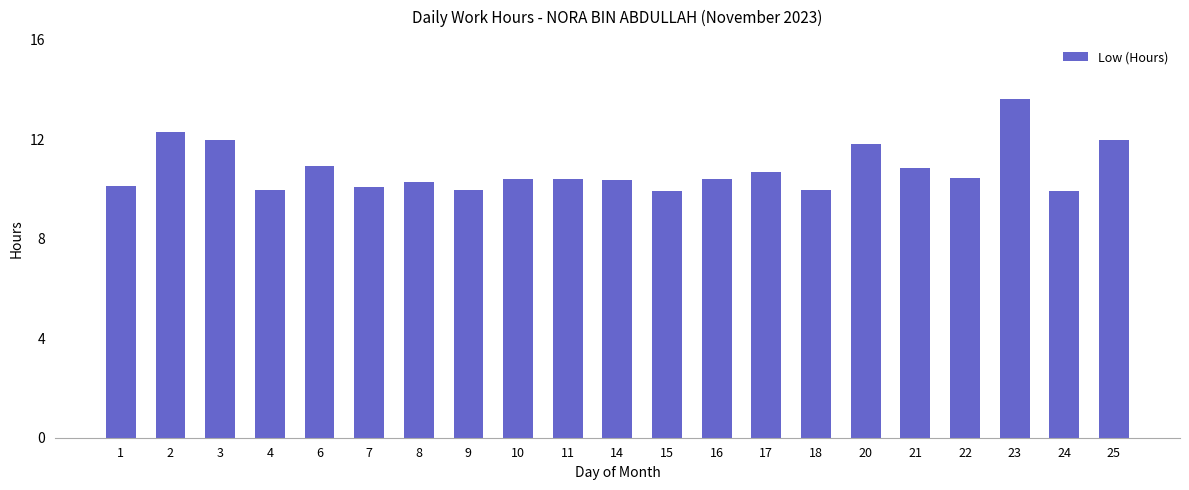

What is the greatest value displayed?

13.6